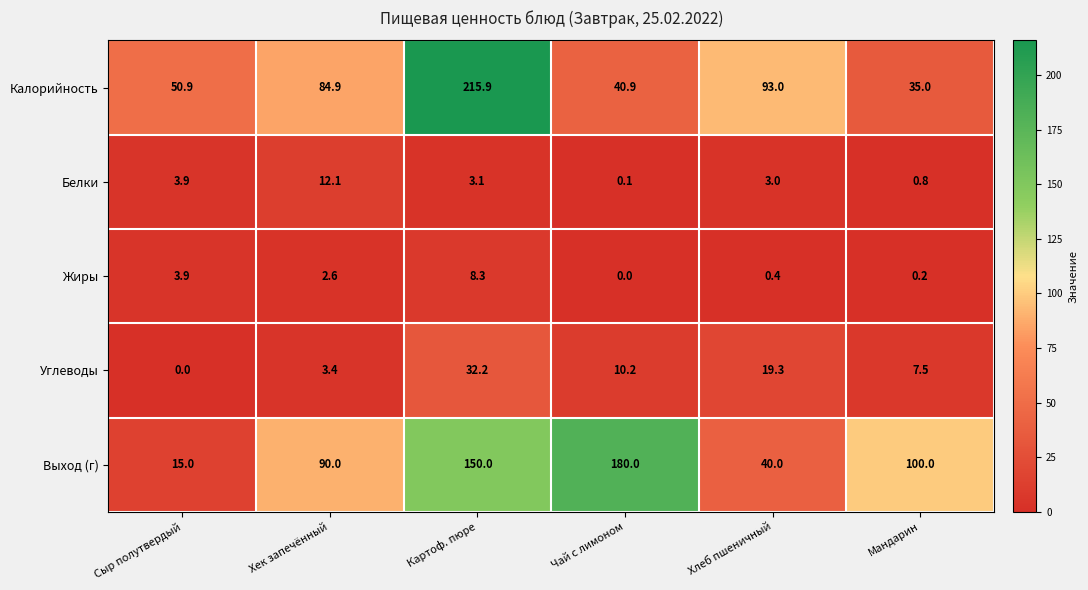

Is it true that Жиры equals 12.2 at Картоф. пюре?

False